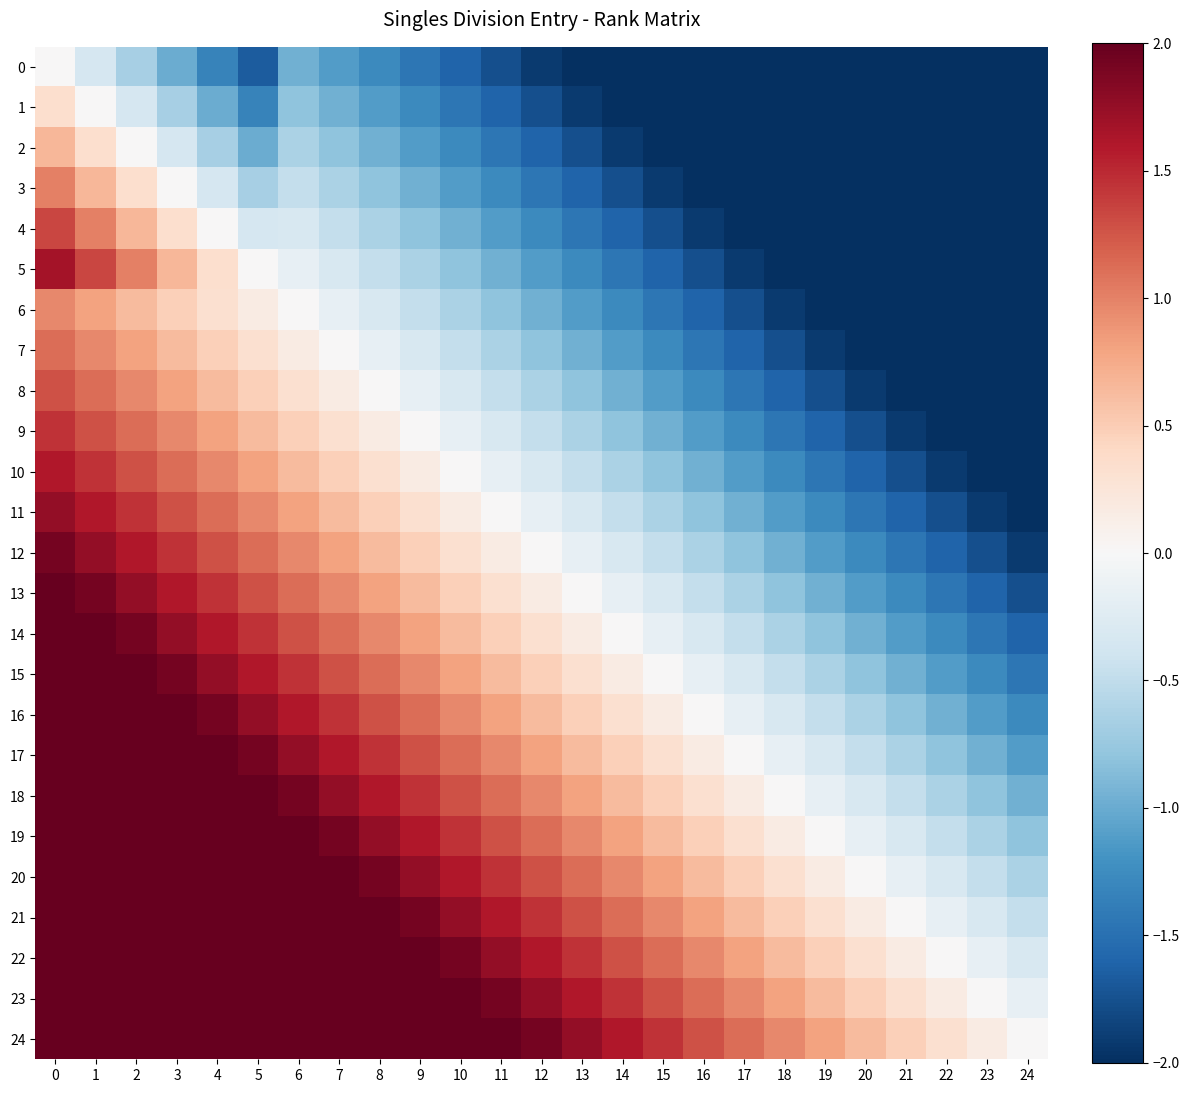

What is the minimum value shown in the chart?

-2.0